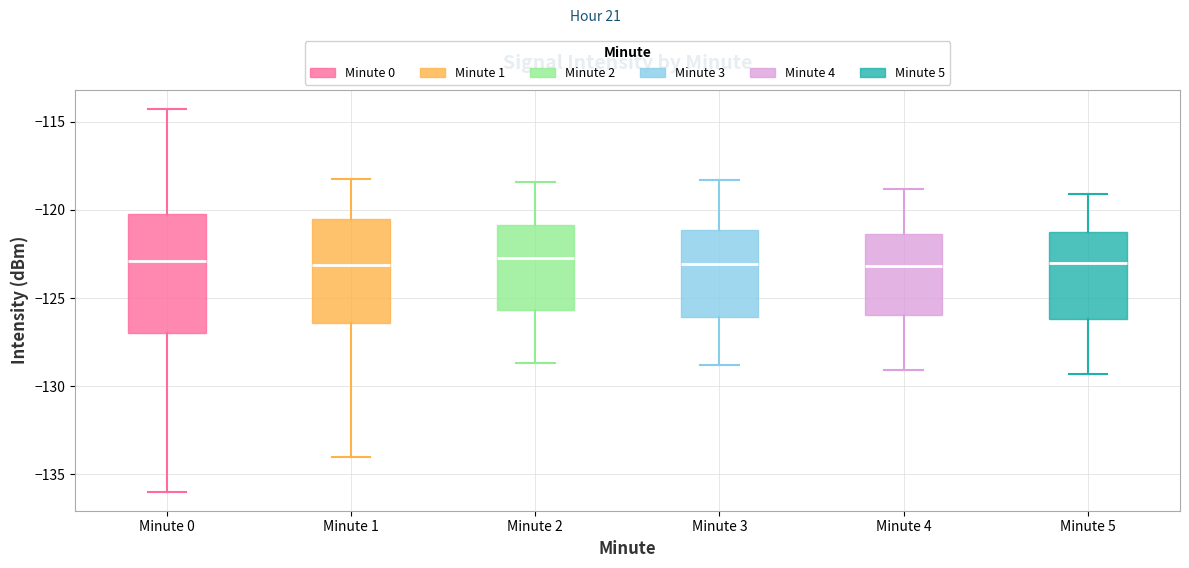

Reading left to right, read every box against the y-axis: the position of its median line, the range the box covers, and the ends of its whiskers. The values are not printed on the chart, so give them approximately, as read against the axis.

Minute 0: median -123.0, box -127.0 to -120.0, whiskers -136.0 to -114.5
Minute 1: median -123.0, box -126.5 to -120.5, whiskers -134.0 to -118.0
Minute 2: median -122.5, box -125.5 to -121.0, whiskers -128.5 to -118.5
Minute 3: median -123.0, box -126.0 to -121.0, whiskers -129.0 to -118.5
Minute 4: median -123.0, box -126.0 to -121.5, whiskers -129.0 to -119.0
Minute 5: median -123.0, box -126.0 to -121.0, whiskers -129.5 to -119.0